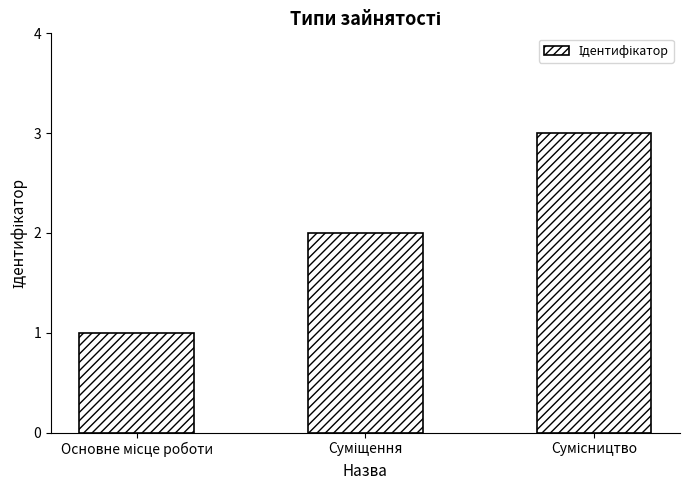

What is the maximum value shown in the chart?

3